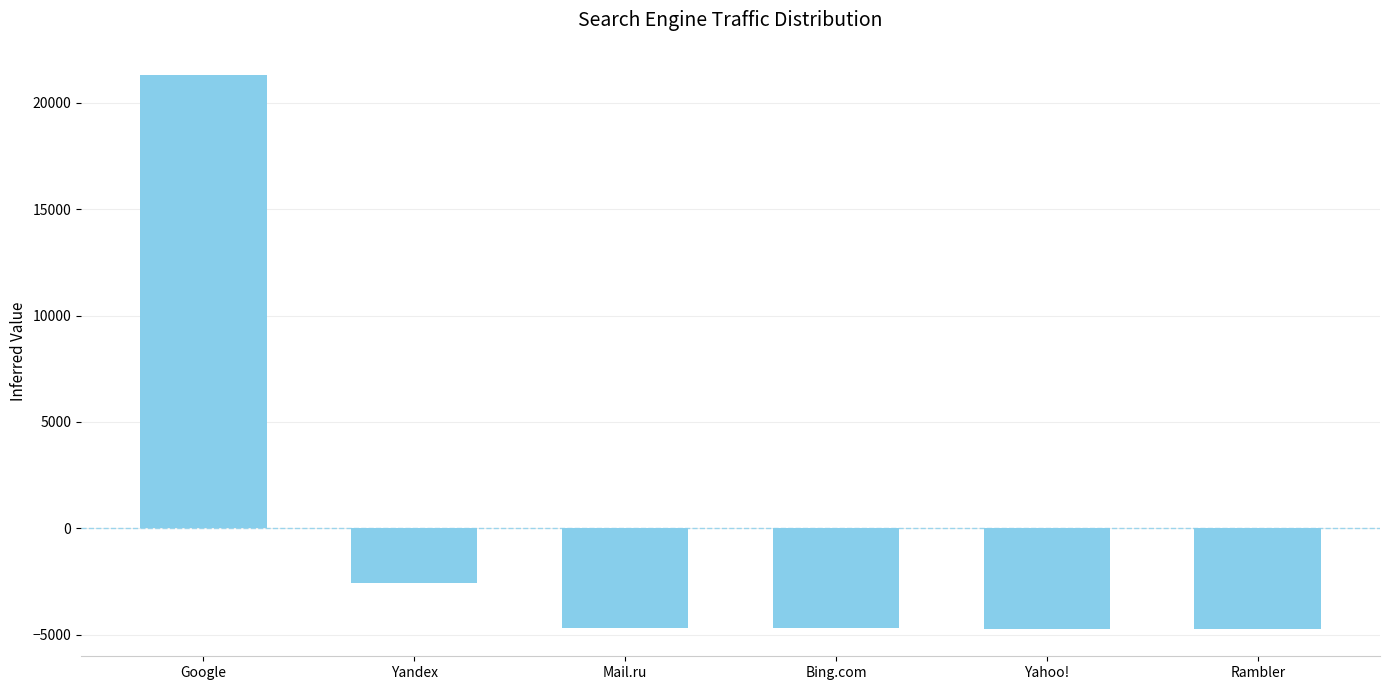

What is the difference between the second highest and second lowest values?

2161.0